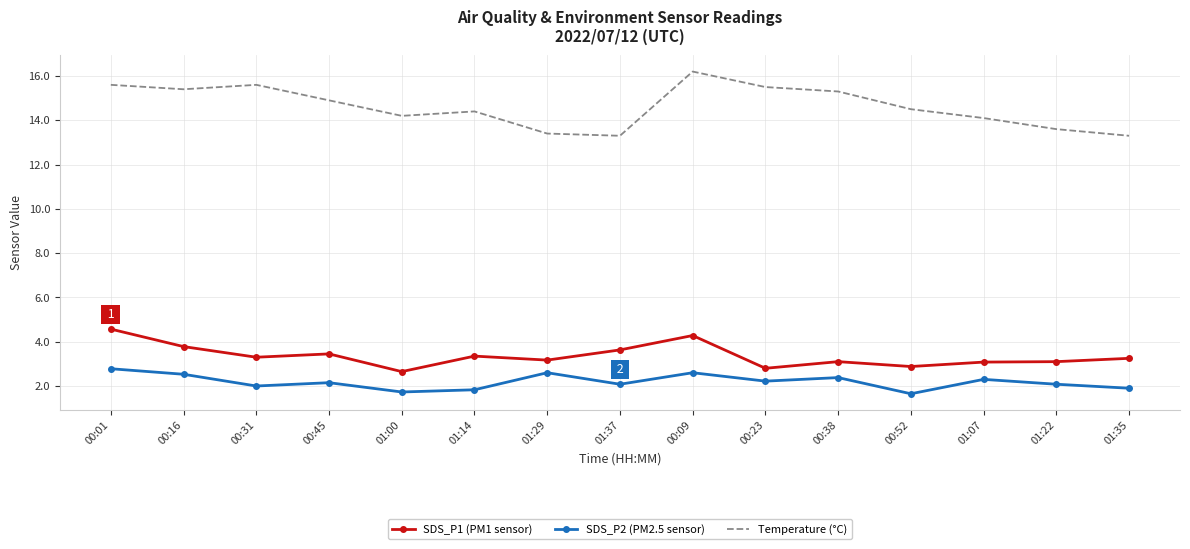

True or false: SDS_P2 (PM2.5 sensor) and SDS_P1 (PM1 sensor) intersect in this chart.

False